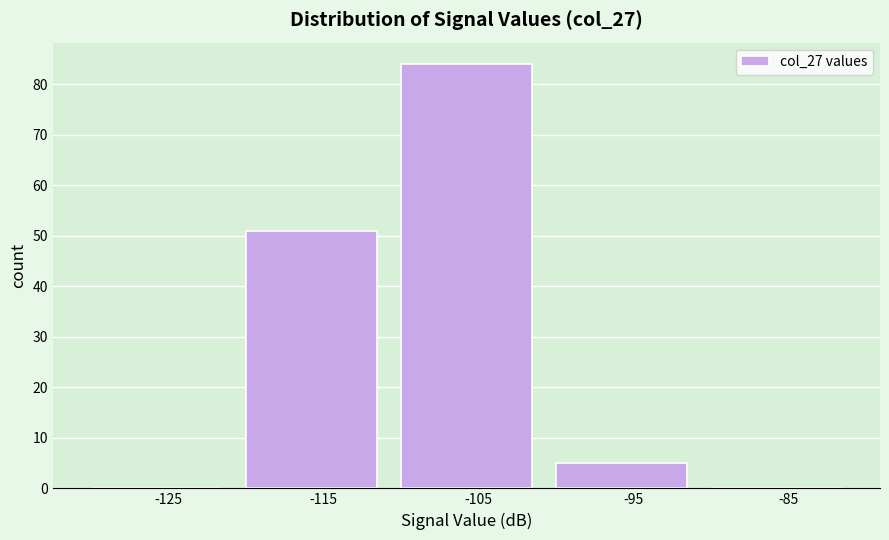

Reading right to left, transcribe all the data shown in this chart.

-85=0	-95=5	-105=84	-115=51	-125=0